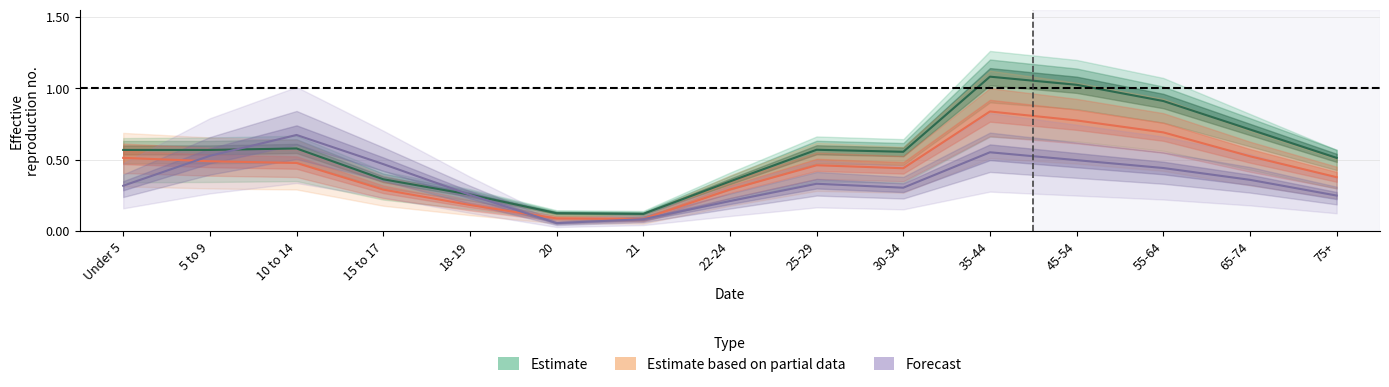

At how many categories does at least one series exceed 1?

2